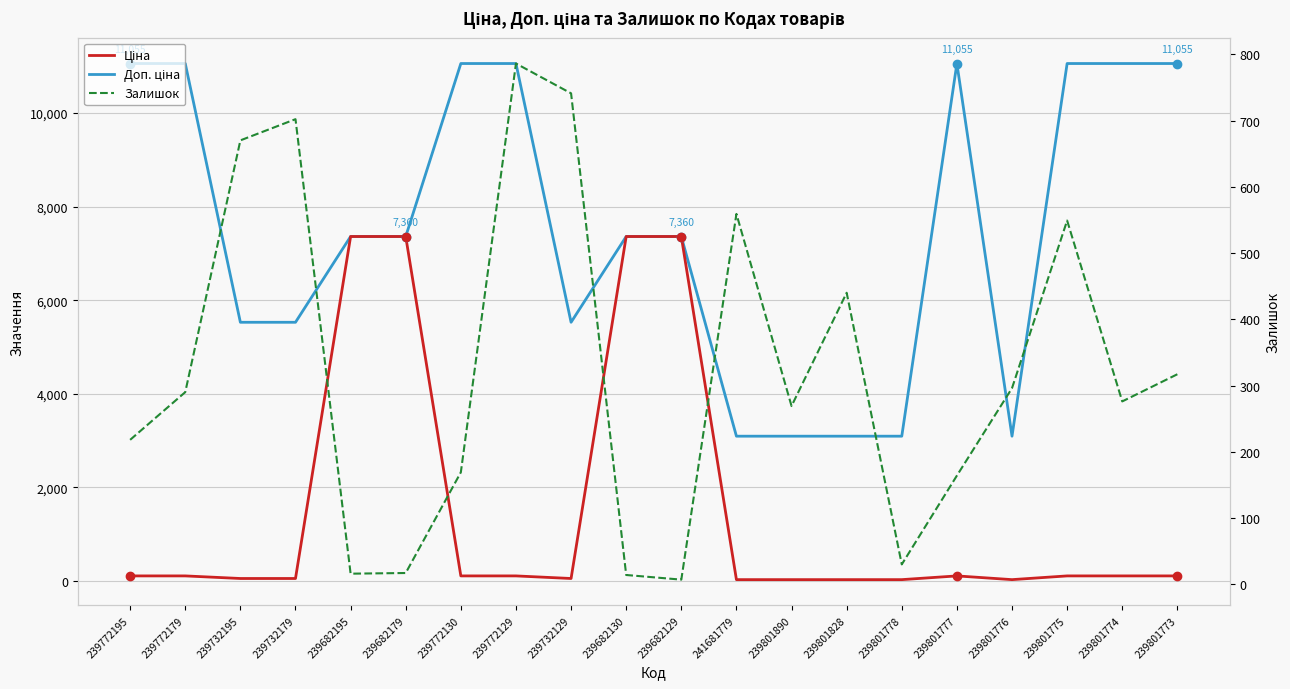

Rank the series by their maximum value, from lowest to highest.

Залишок, Ціна, Доп. ціна